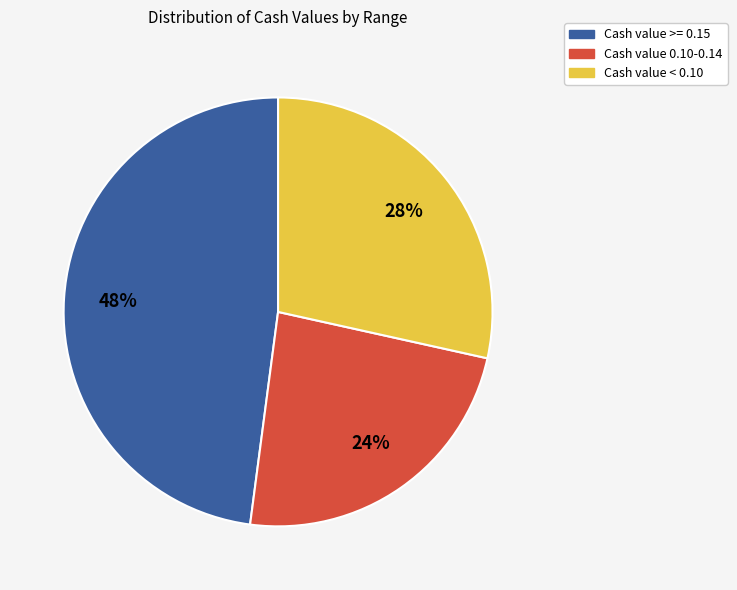

Which category has the smallest portion of the pie?

Cash value 0.10-0.14